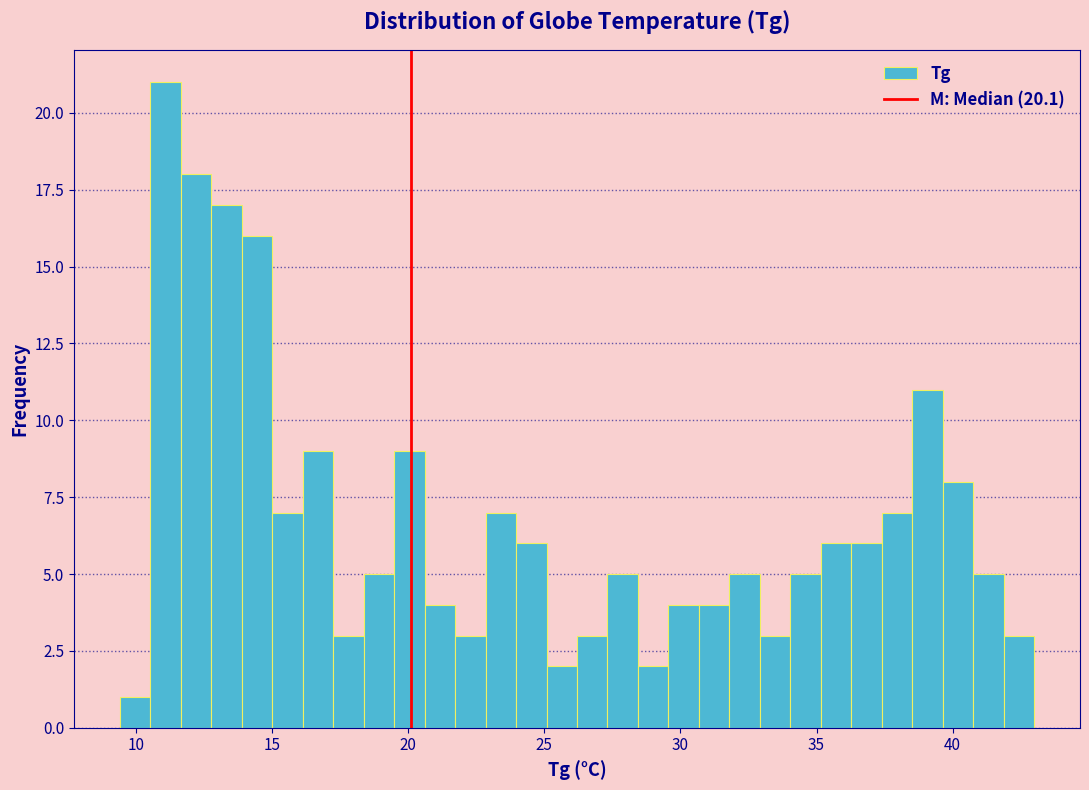

Read against the x-axis, roughly where is the centre of the tallest bar?

11.0